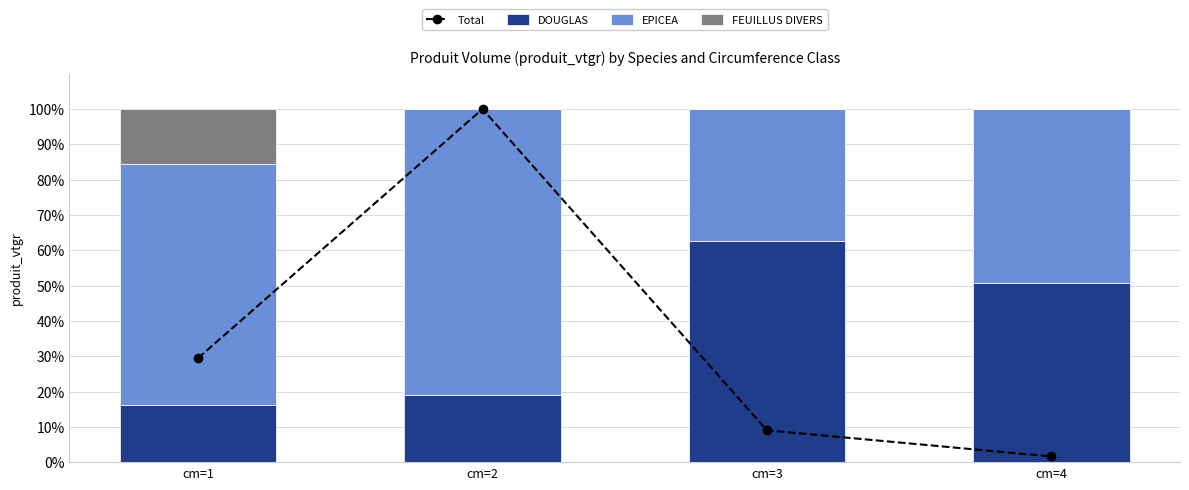

Reading left to right, transcribe all the data shown in this chart.

Total: cm=1=29.5	cm=2=100.0	cm=3=9.0	cm=4=1.6
DOUGLAS: cm=1=16.1	cm=2=19.1	cm=3=62.7	cm=4=50.7
EPICEA: cm=1=68.5	cm=2=80.9	cm=3=37.3	cm=4=49.3
FEUILLUS DIVERS: cm=1=15.5	cm=2=0.0	cm=3=0.0	cm=4=0.0